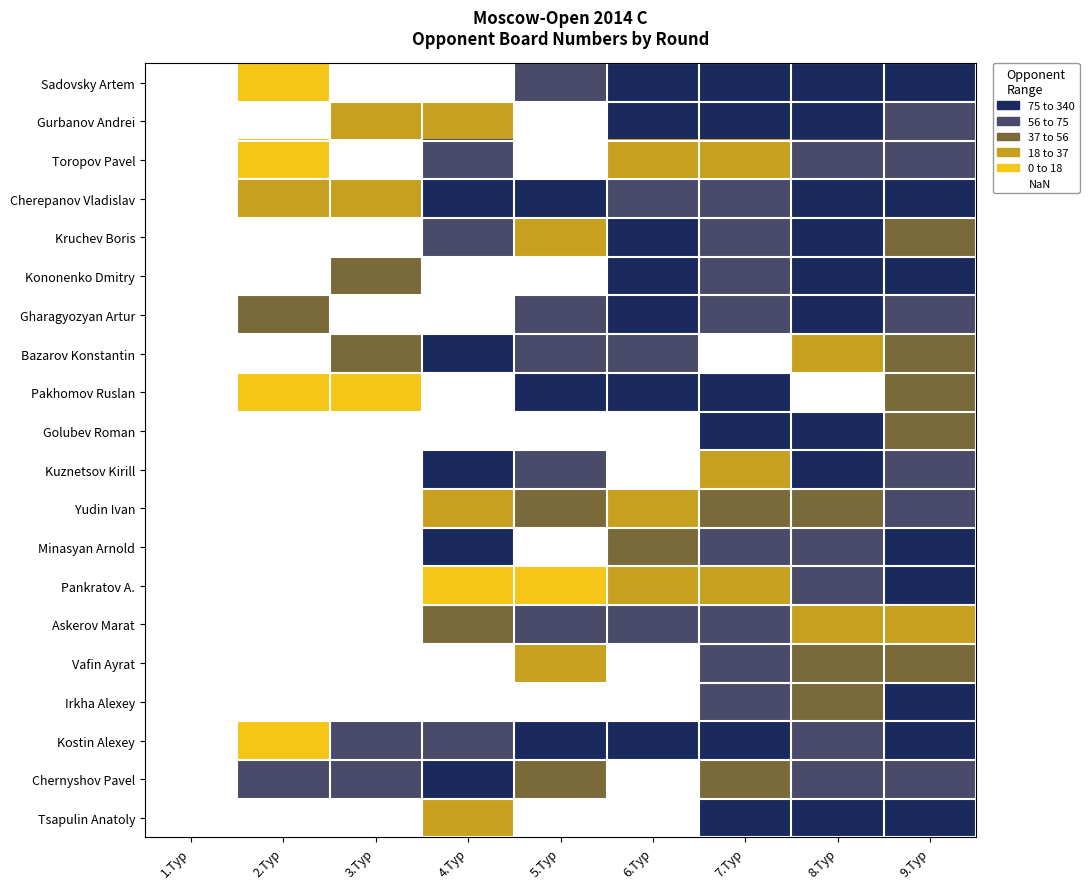

Rank the series by their maximum value, from lowest to highest.

Gurbanov Andrei, Sadovsky Artem, Kruchev Boris, Pankratov A., Kononenko Dmitry, Chernyshov Pavel, Tsapulin Anatoly, Toropov Pavel, Golubev Roman, Bazarov Konstantin, Cherepanov Vladislav, Yudin Ivan, Pakhomov Ruslan, Minasyan Arnold, Kuznetsov Kirill, Vafin Ayrat, Irkha Alexey, Kostin Alexey, Gharagyozyan Artur, Askerov Marat